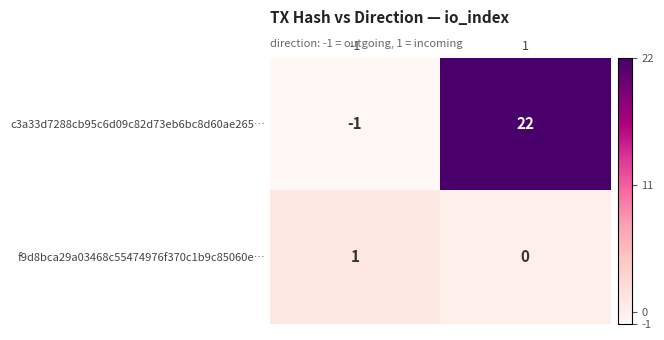

Is it true that f9d8bca29a03468c55474976f370c1b9c85060e… equals 0 at 1?

True